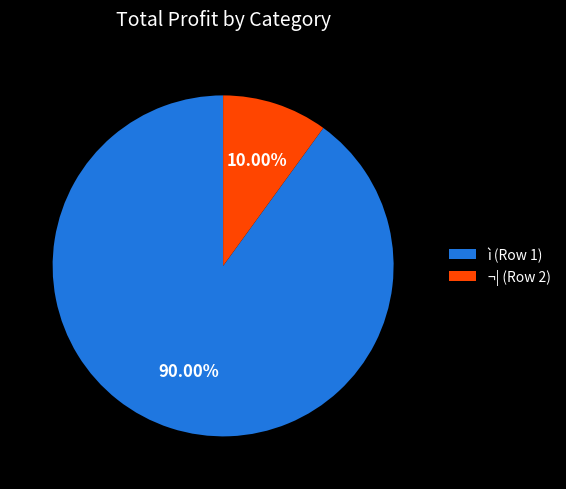

Which slice is the largest?

ì